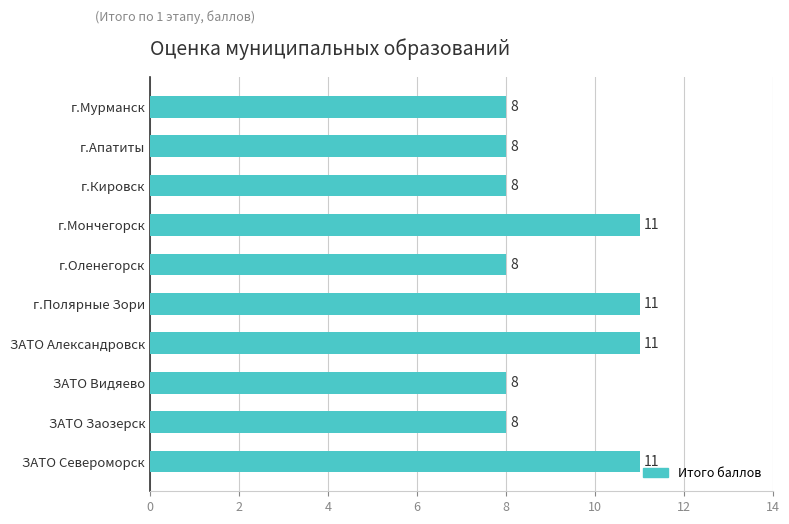

Between ЗАТО Заозерск and г.Полярные Зори, which is larger?

г.Полярные Зори